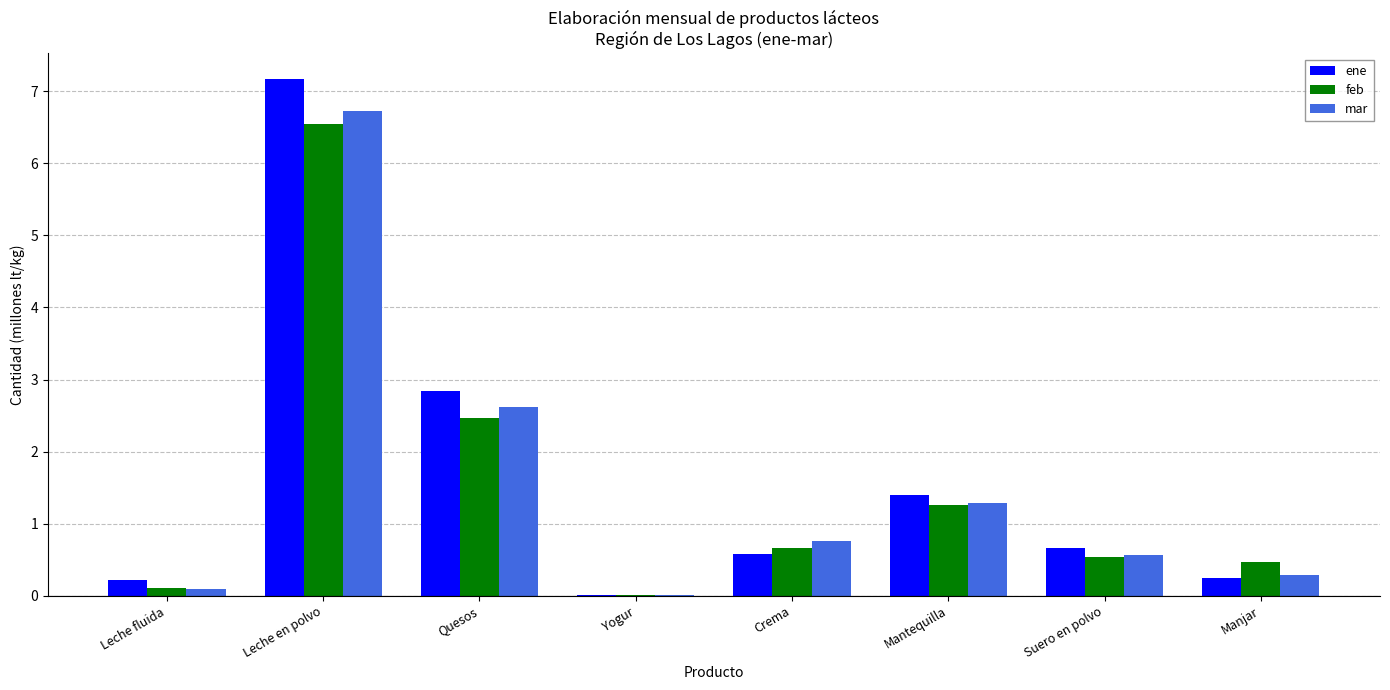

Is the value of feb at Suero en polvo greater than the value of ene at Mantequilla?

No